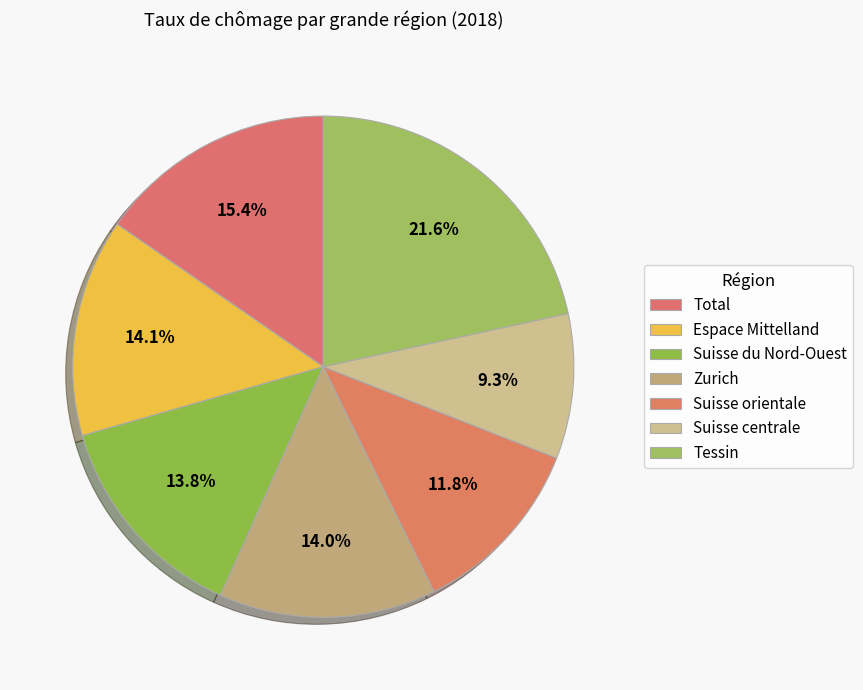

Which category has the biggest portion of the pie?

Tessin